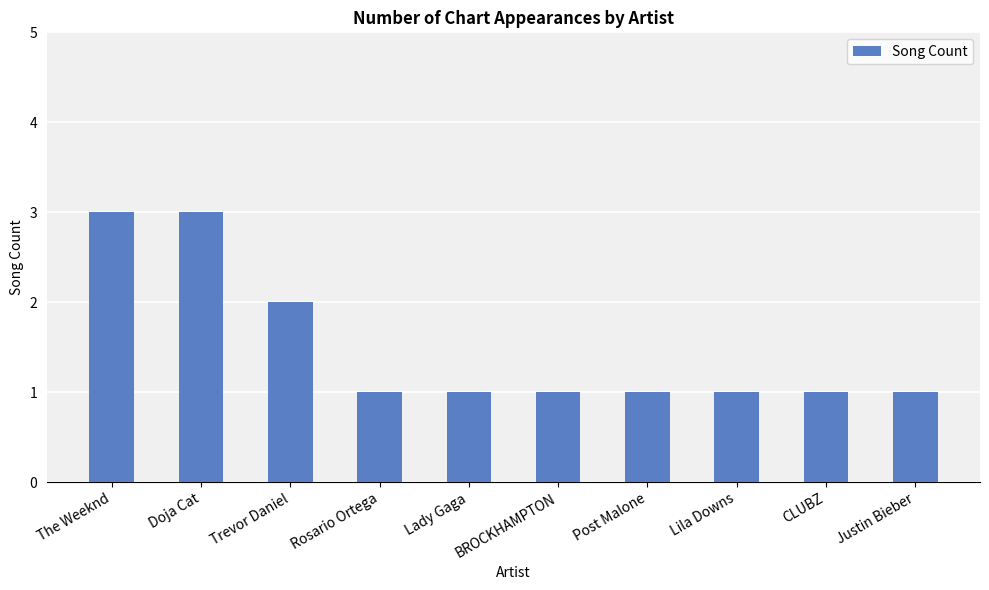

What is the maximum value shown in the chart?

3